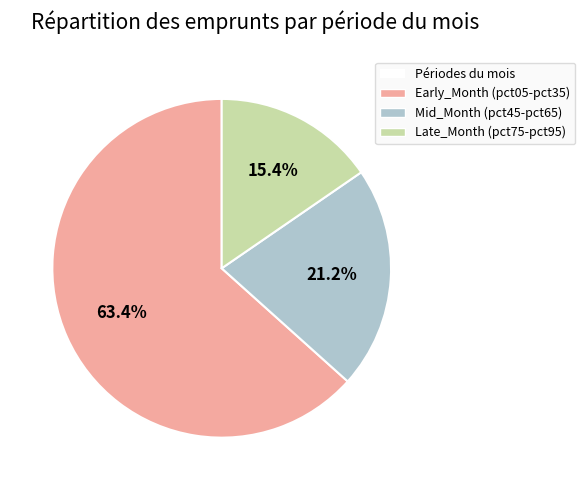

Does any single category account for the majority?

Yes